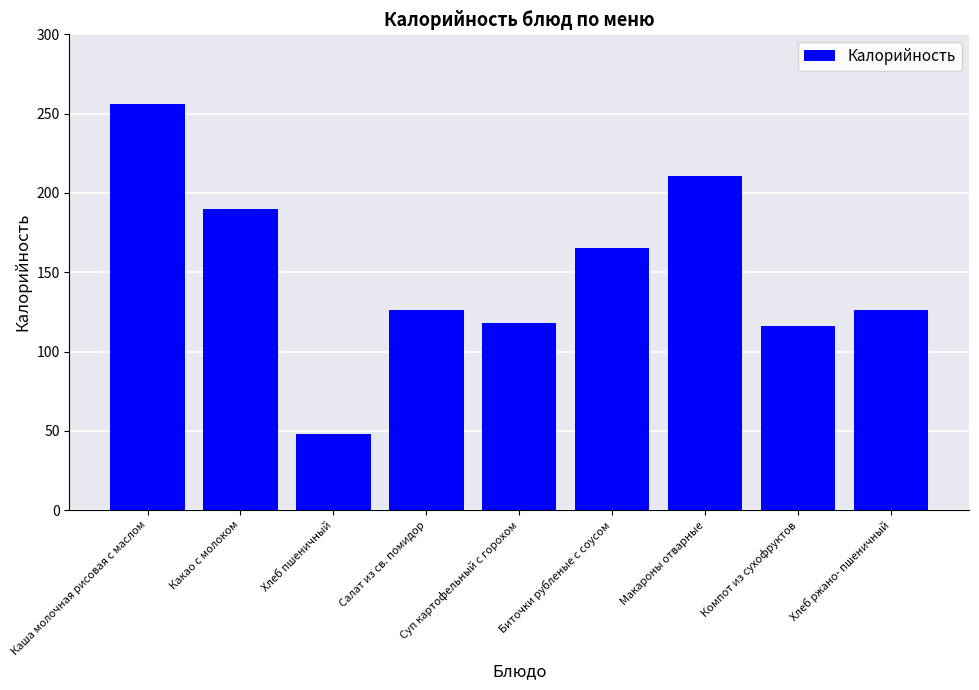

What is the difference between the values at Биточки рубленые с соусом and Макароны отварные?

46